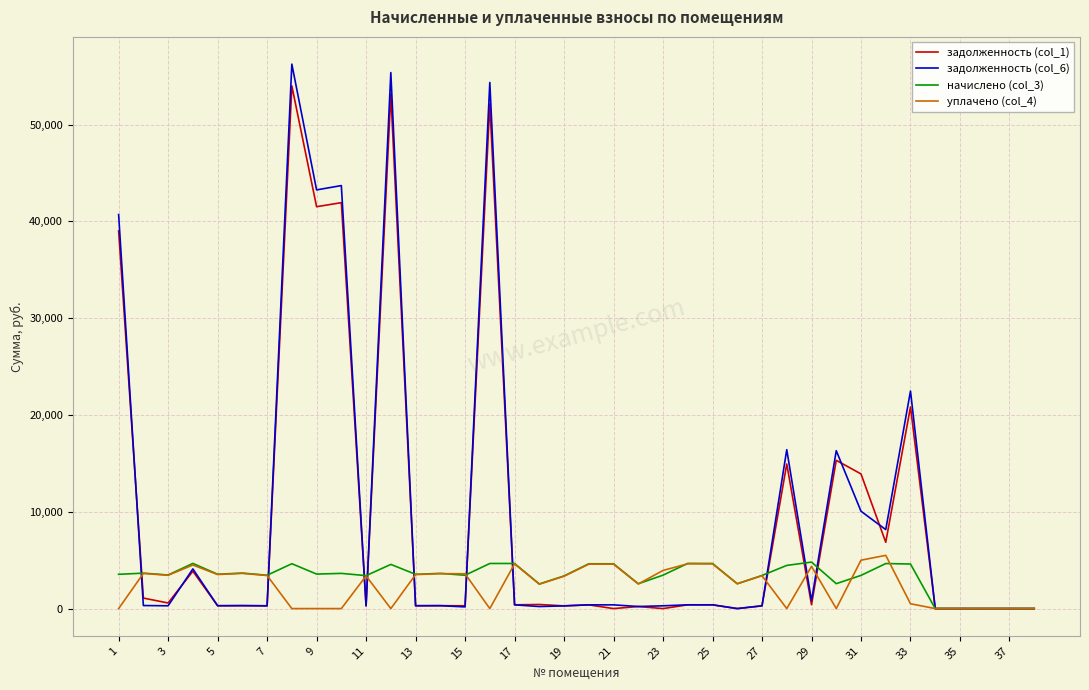

What is the maximum value shown in the chart?

56239.6